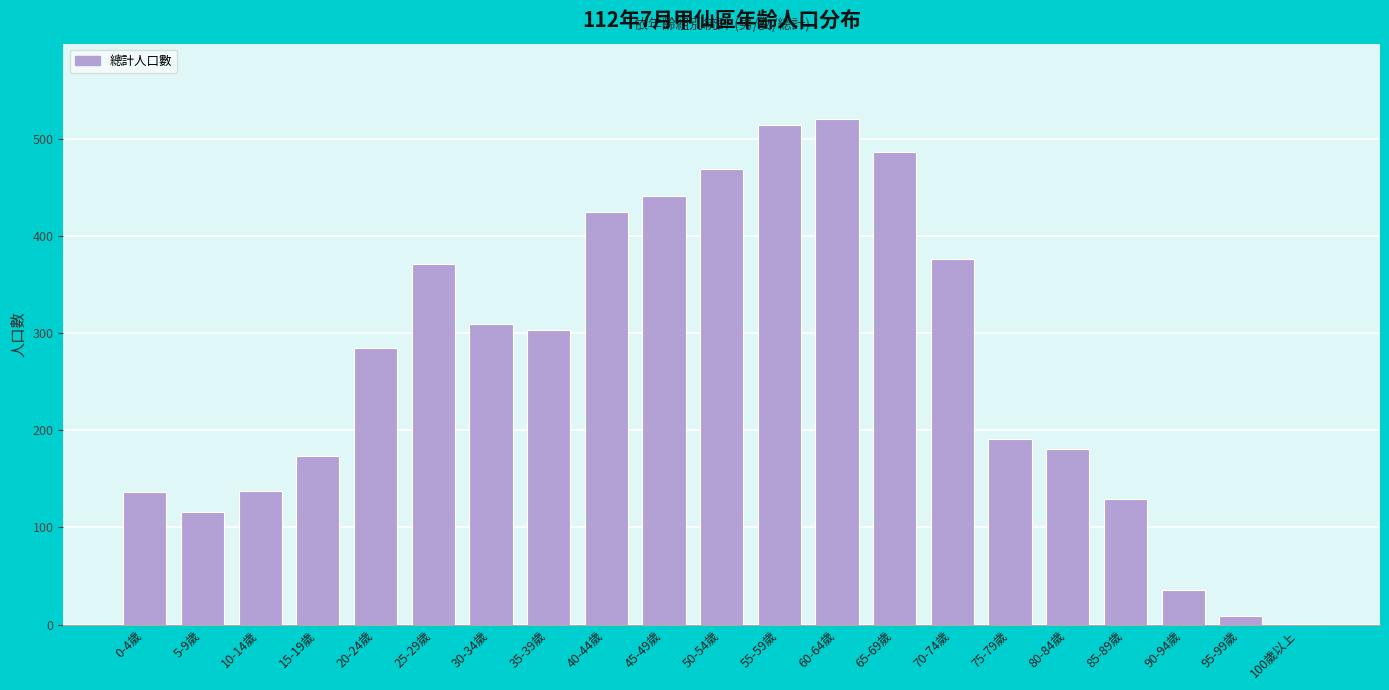

What is the sum of all values?

5610